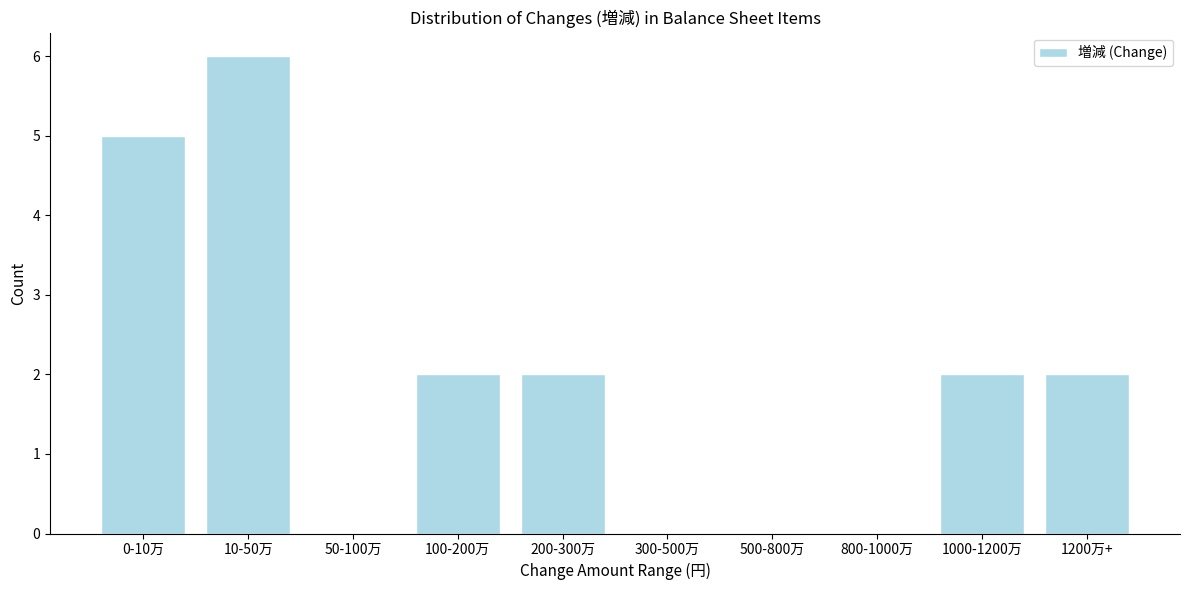

Reading right to left, transcribe all the data shown in this chart.

1200万+=2	1000-1200万=2	800-1000万=0	500-800万=0	300-500万=0	200-300万=2	100-200万=2	50-100万=0	10-50万=6	0-10万=5